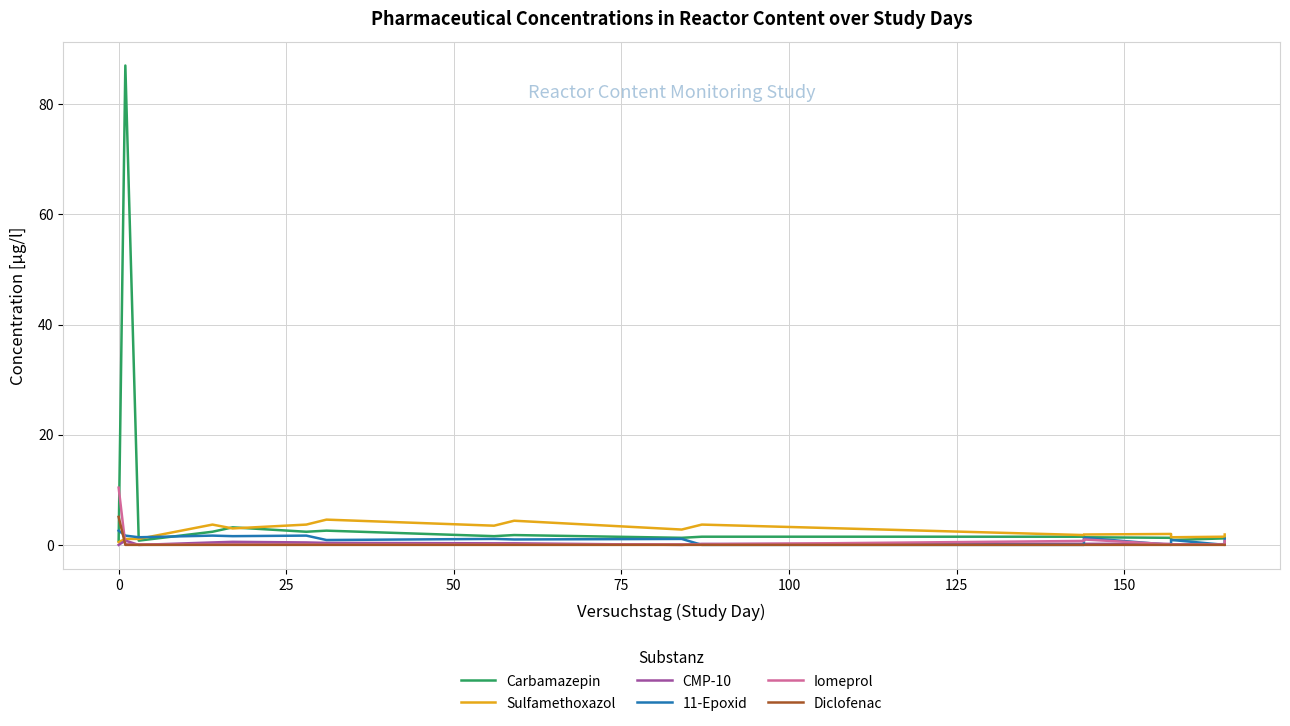

How many data points in 11-Epoxid are above 1?

10